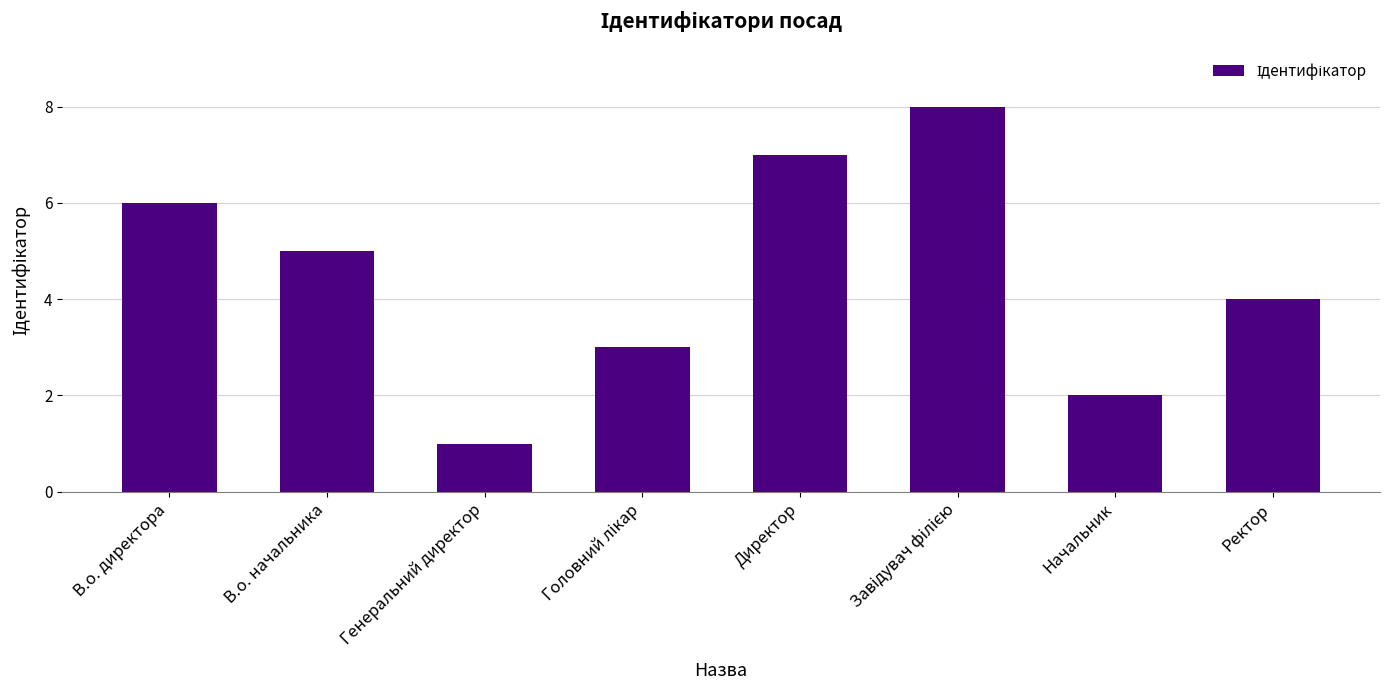

Between Генеральний директор and Директор, which is larger?

Директор